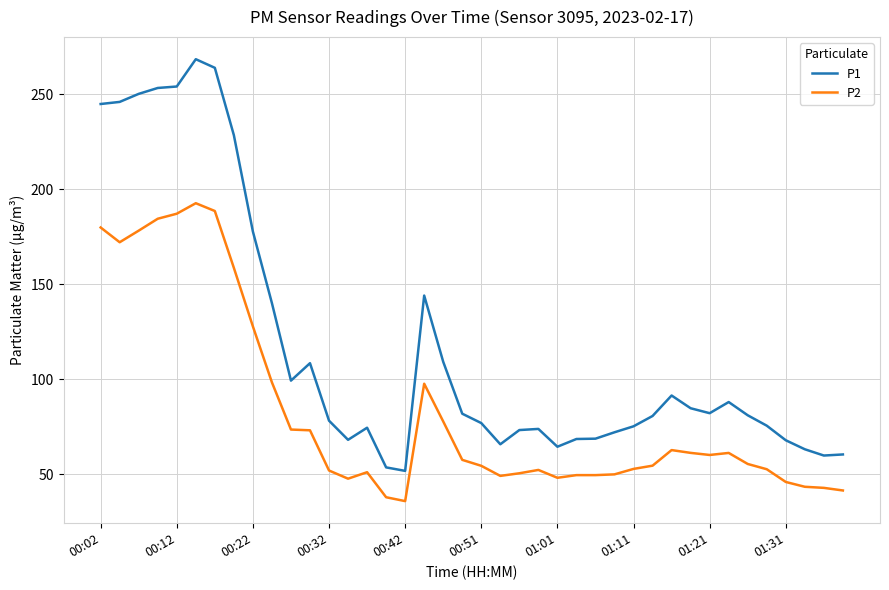

What is the difference between the second highest and minimum values in the P2 series?

152.6